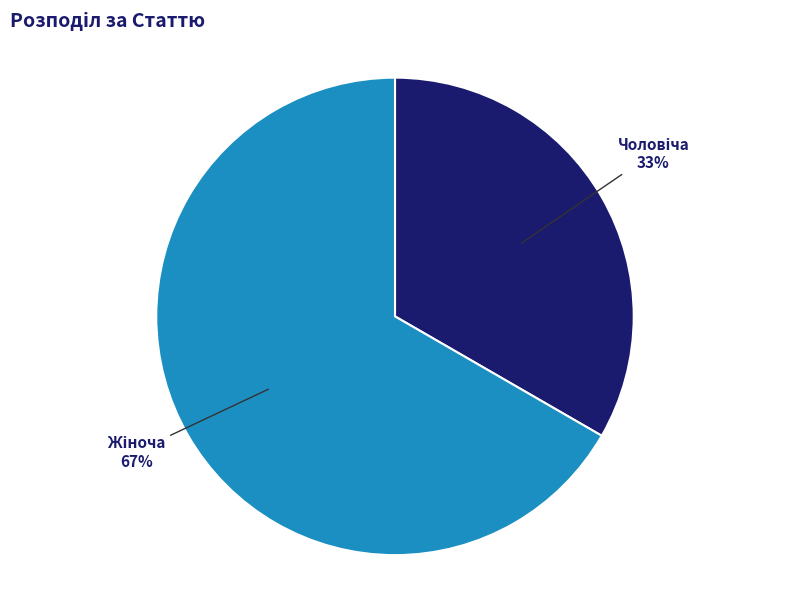

Is there a majority slice in this chart?

Yes